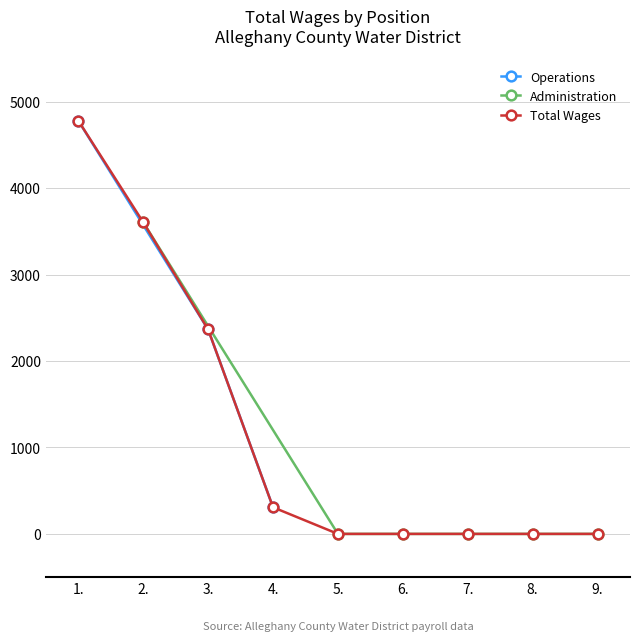

Reading left to right, extract all data points from this chart.

4780	3605	2365	308	0	0	0	0	0